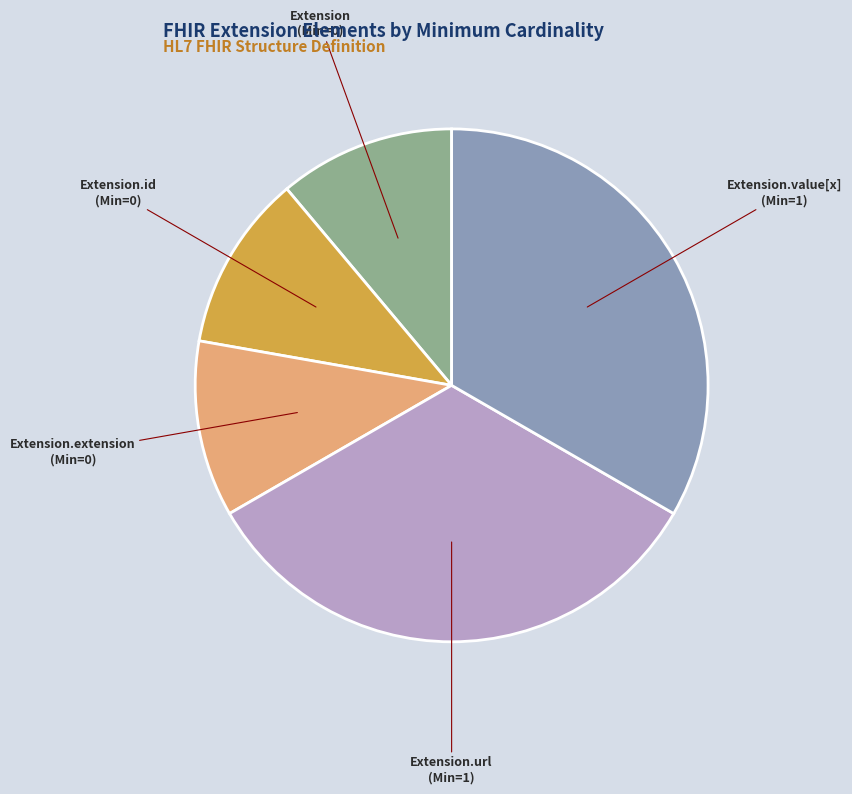

Is there any slice that represents more than half of the pie?

No